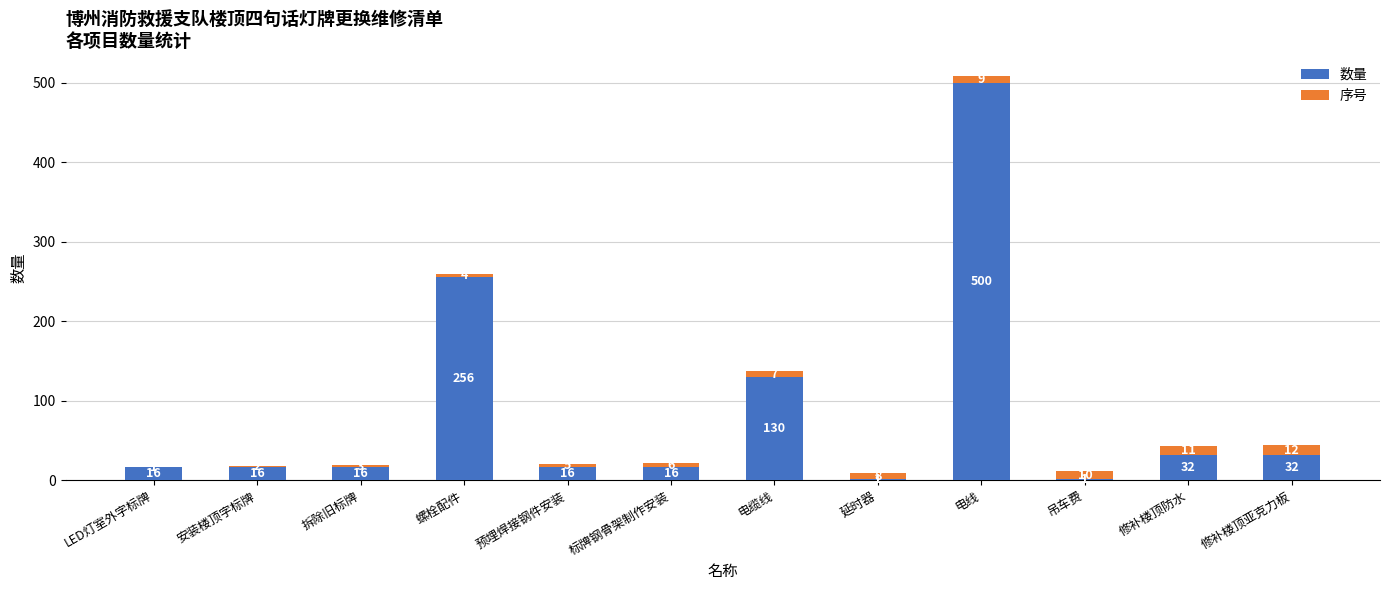

True or false: 数量 has a value of 16 at LED灯室外字标牌.

True